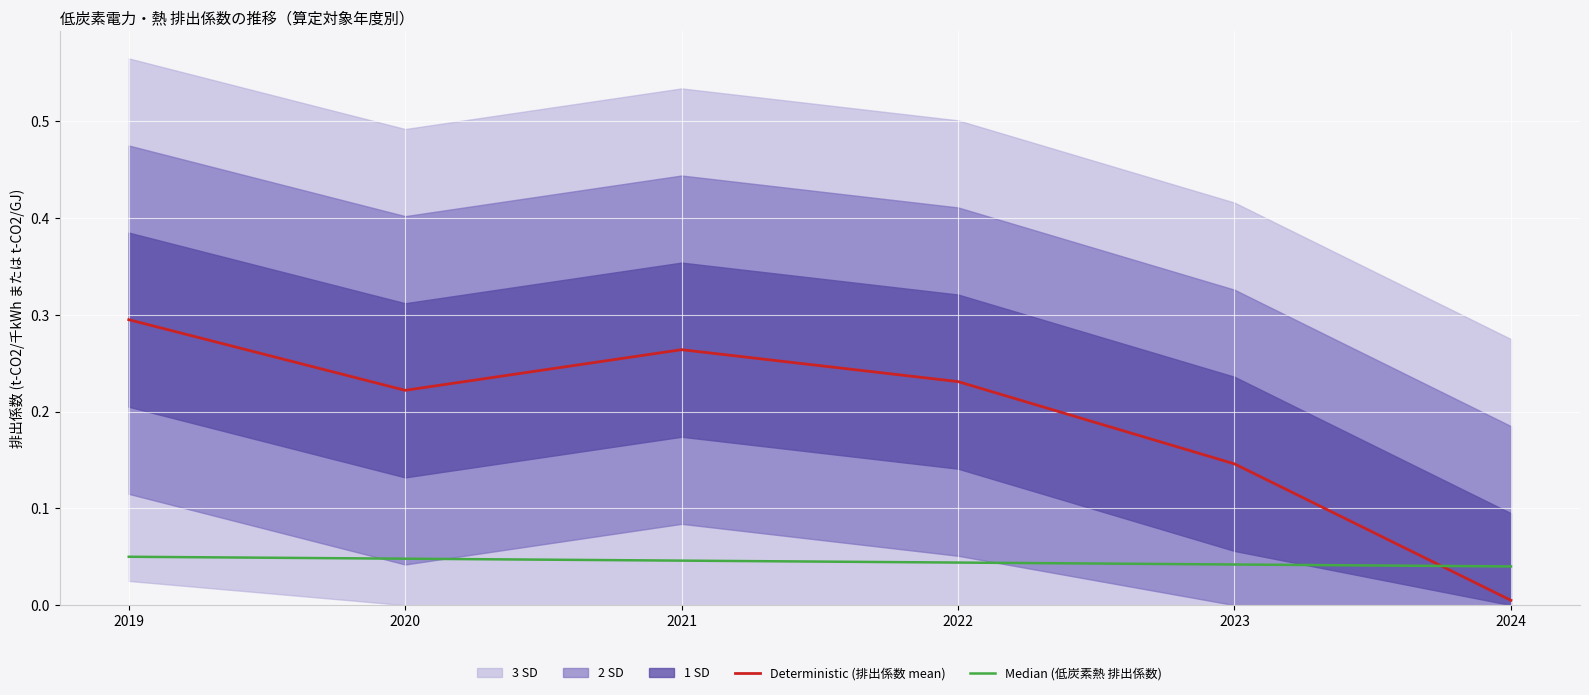

At which label does Deterministic (排出係数 mean) reach its peak?

2019